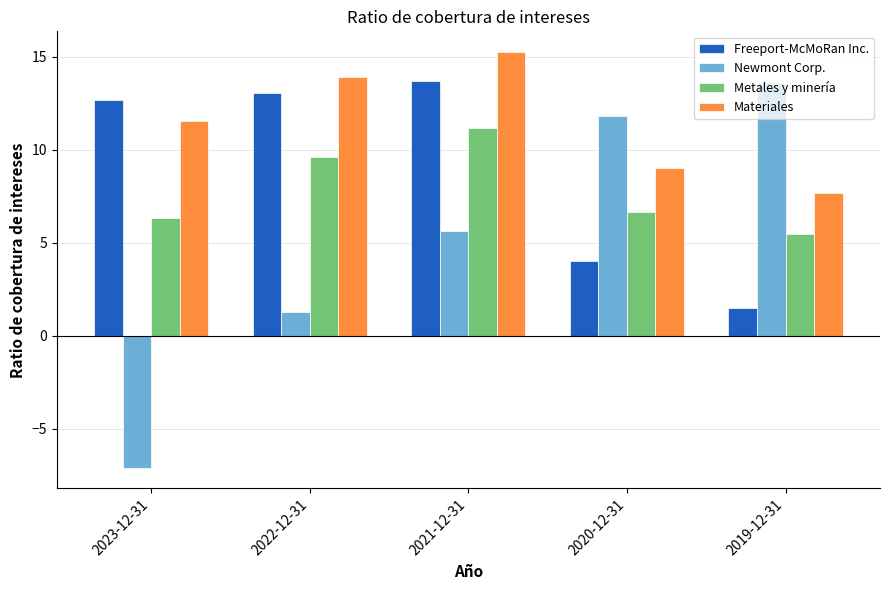

True or false: Metales y minería has a value of 10.2 at 2020-12-31.

False